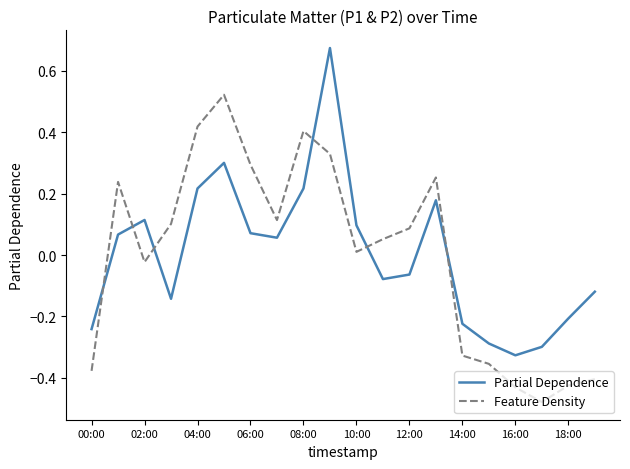

How many intersections are there between Partial Dependence and Feature Density?

6